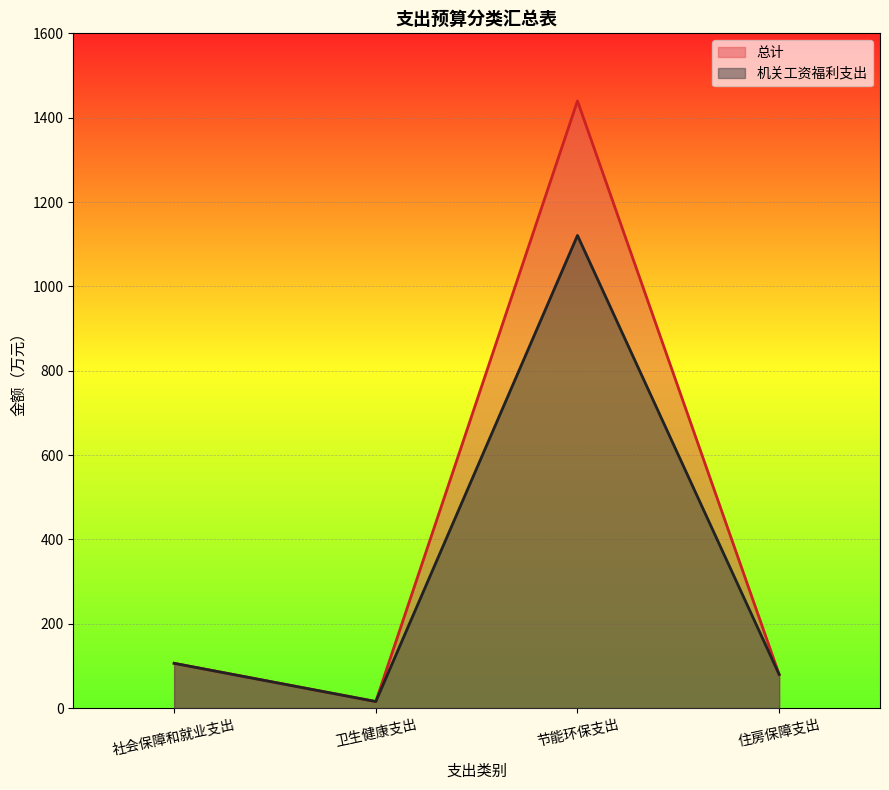

How many data points does each series have?

4